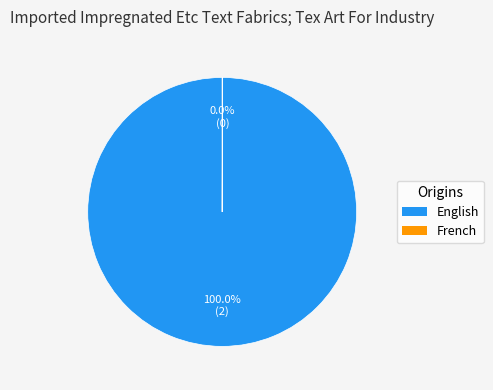

Which category has the biggest portion of the pie?

English